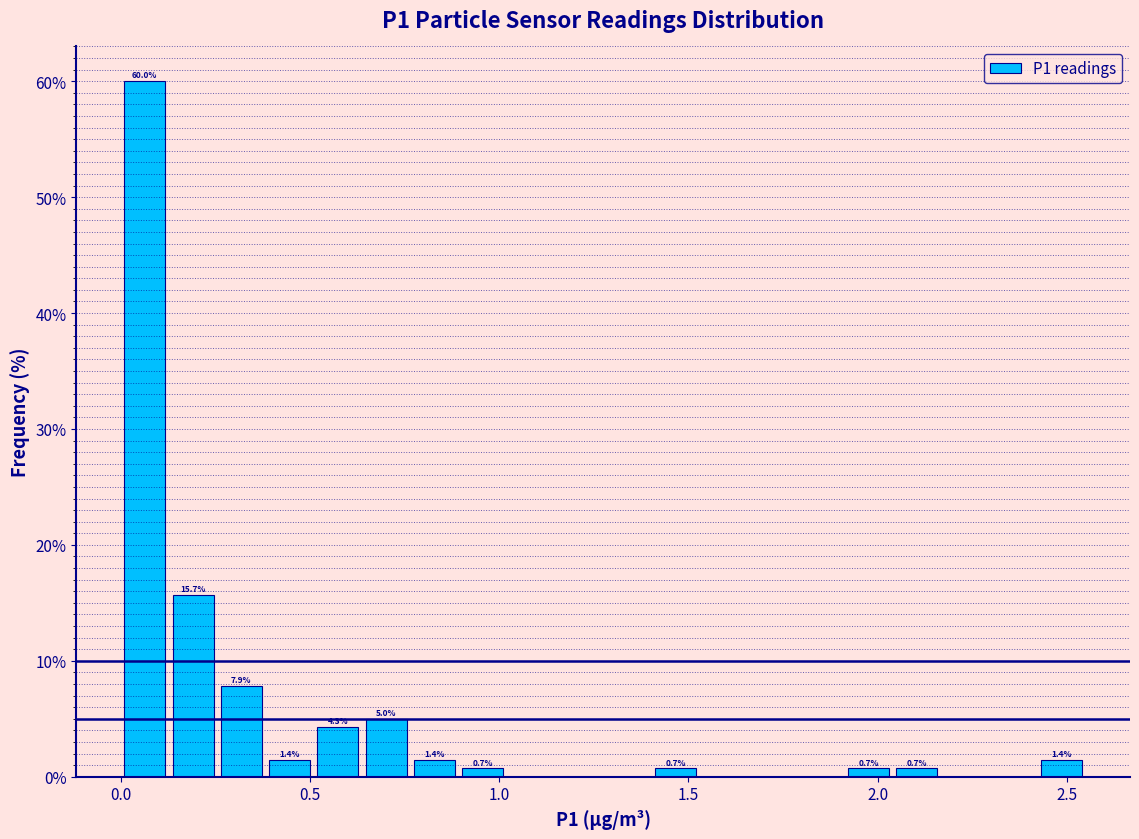

Around what value on the x-axis is the tallest bar? Give the approximate position of its centre, as read against the axis.

0.05